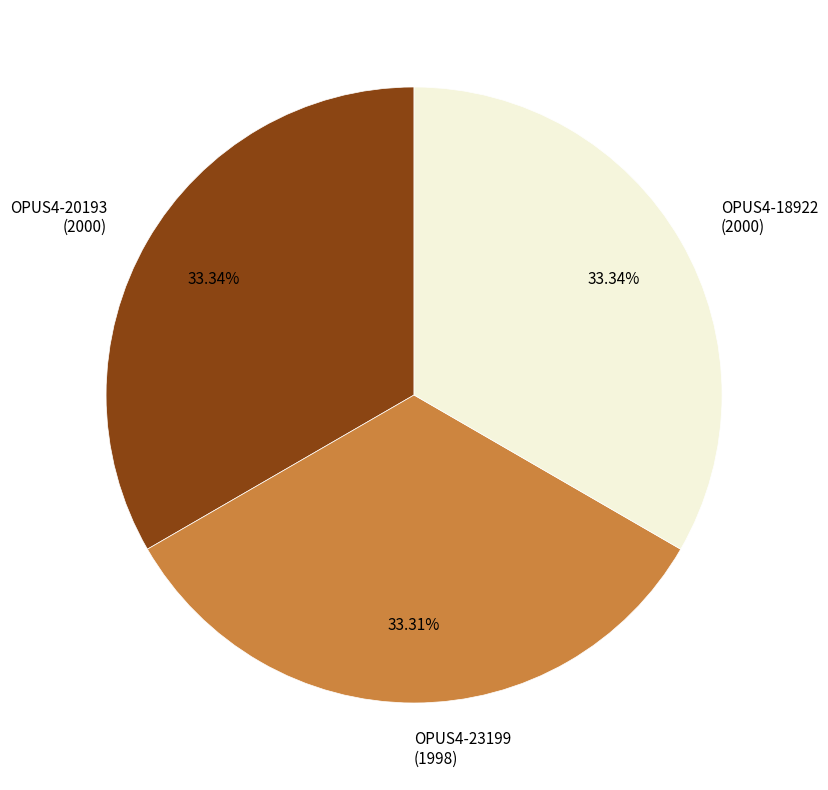

Do OPUS4-20193 (2000) and OPUS4-23199 (1998) together represent more than half of the pie?

Yes